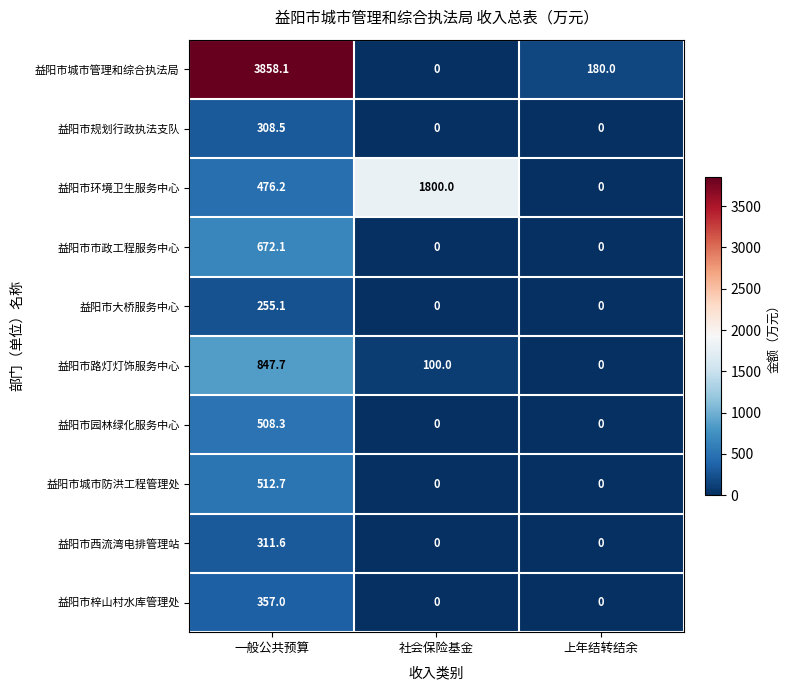

The value of 益阳市市政工程服务中心 at 社会保险基金 is -274.3. True or false?

False